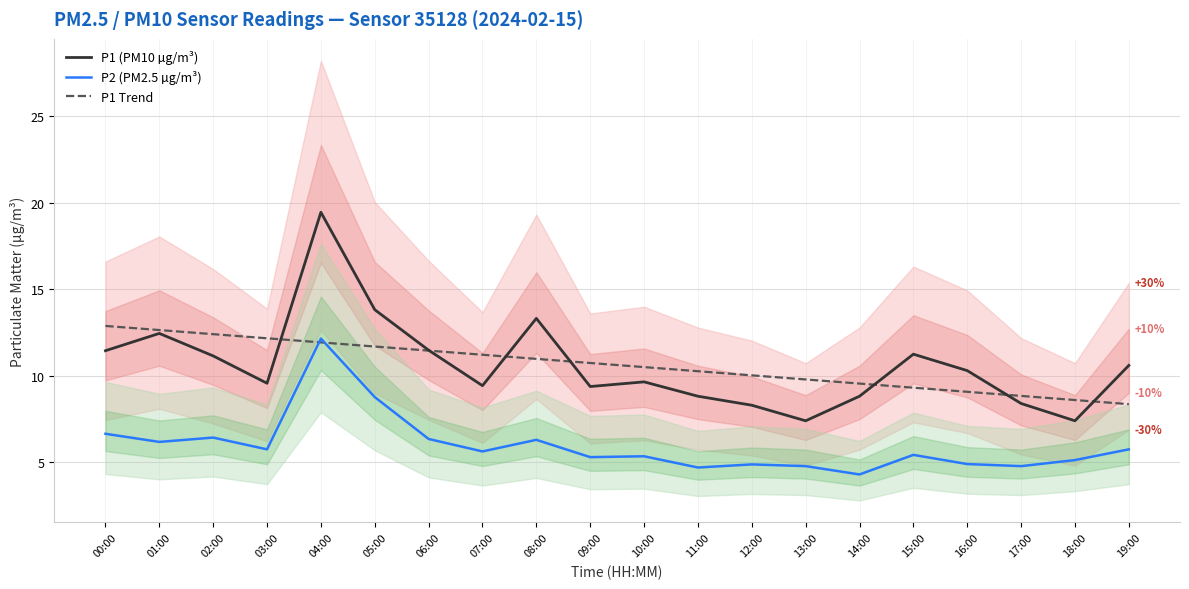

At how many categories does at least one series exceed 12?

7